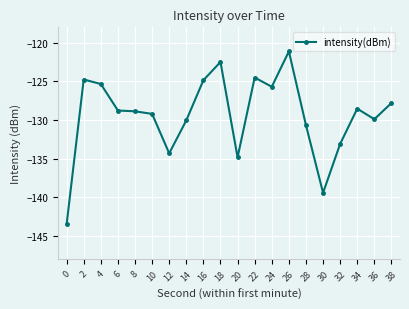

What is the minimum value shown in the chart?

-143.5